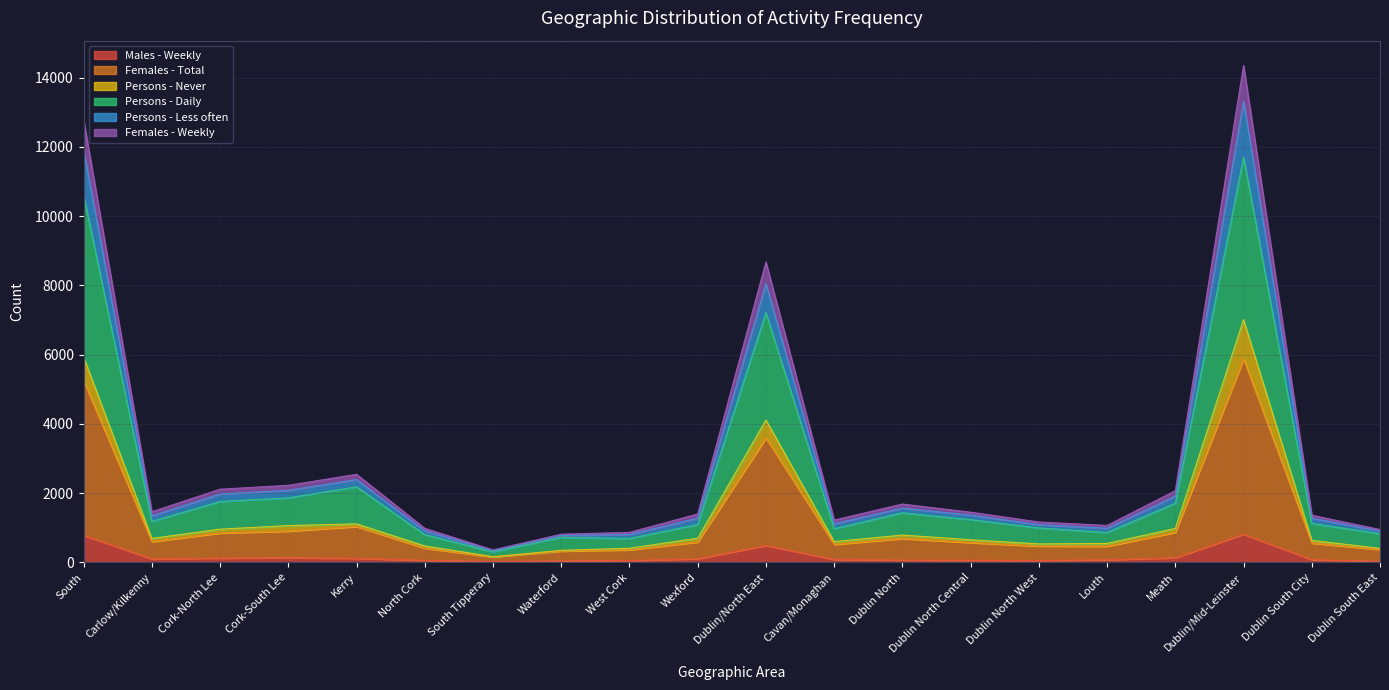

At Meath, list the series in order from smallest to largest.

Males - Weekly, Females - Total, Persons - Never, Persons - Daily, Females - Weekly, Persons - Less often